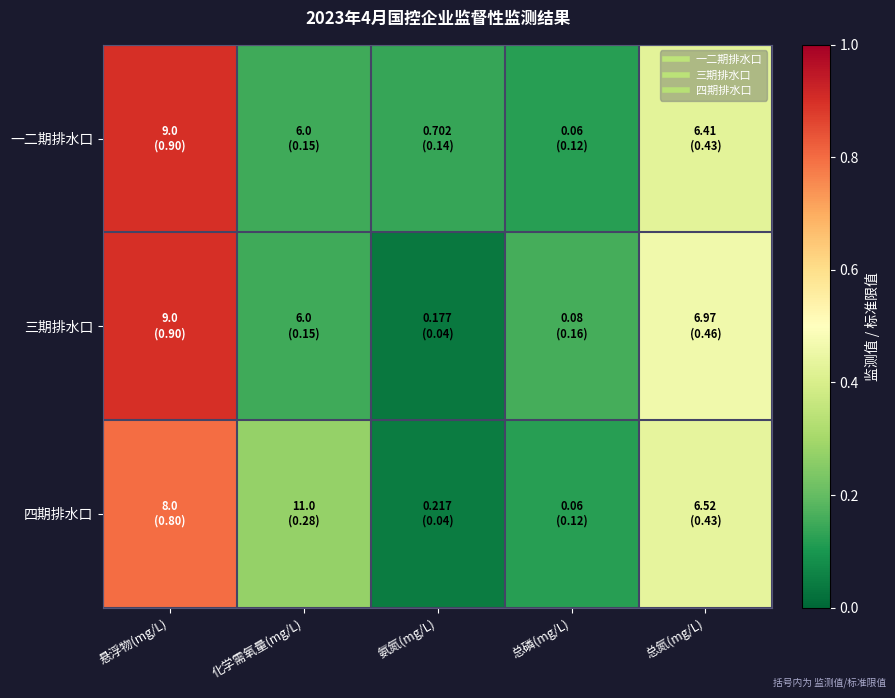

Reading left to right, extract all data points from this chart.

一二期排水口: 悬浮物(mg/L)=0.9	化学需氧量(mg/L)=0.1	氨氮(mg/L)=0.1	总磷(mg/L)=0.1	总氮(mg/L)=0.4
三期排水口: 悬浮物(mg/L)=0.9	化学需氧量(mg/L)=0.1	氨氮(mg/L)=0.0	总磷(mg/L)=0.2	总氮(mg/L)=0.5
四期排水口: 悬浮物(mg/L)=0.8	化学需氧量(mg/L)=0.3	氨氮(mg/L)=0.0	总磷(mg/L)=0.1	总氮(mg/L)=0.4